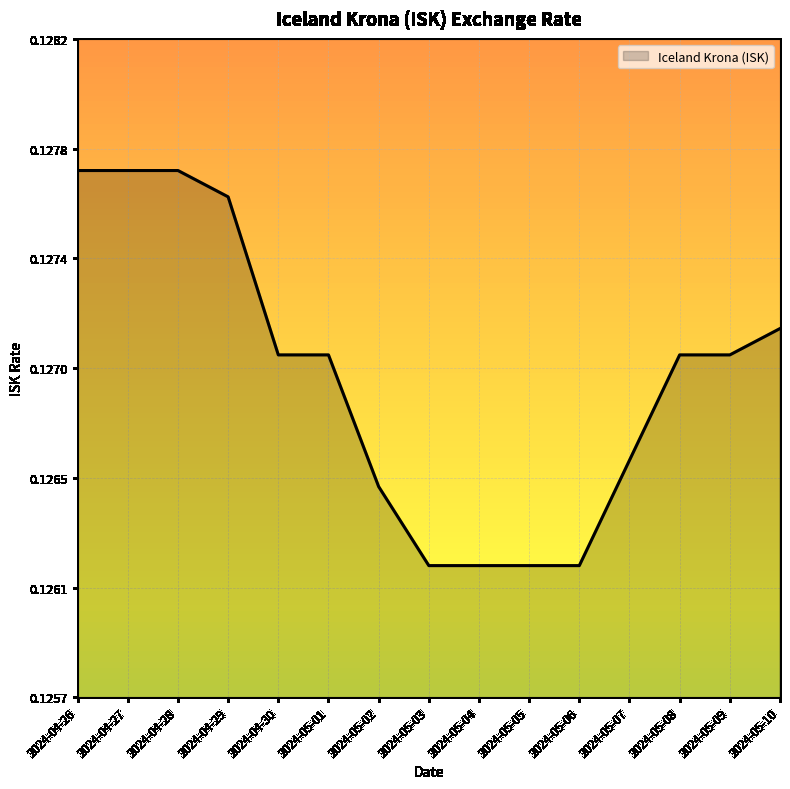

Does the chart have visible grid lines?

Yes